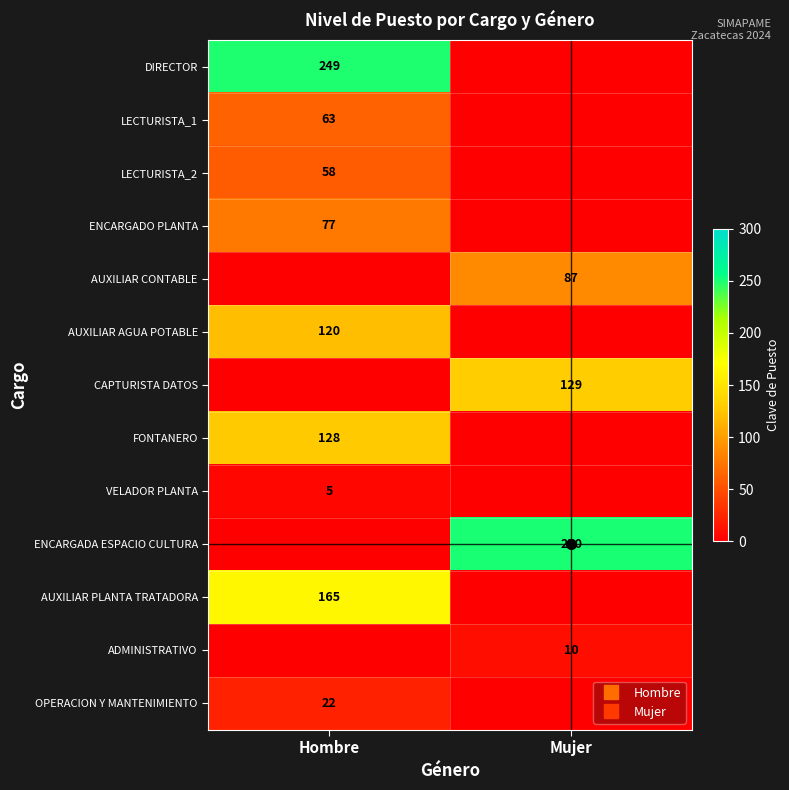

The value of CAPTURISTA DATOS at Mujer is 46. True or false?

False